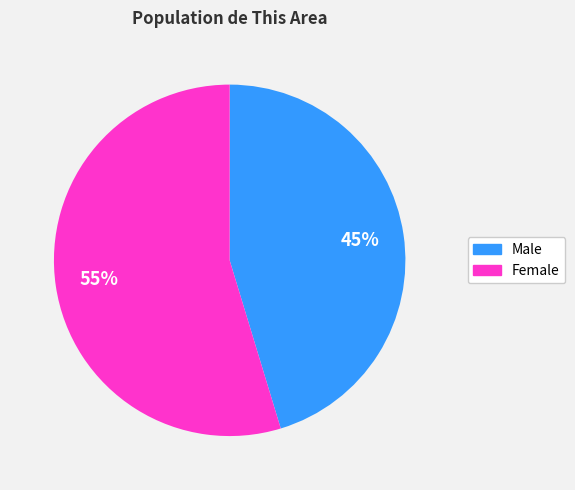

How many segments does this pie chart have?

2